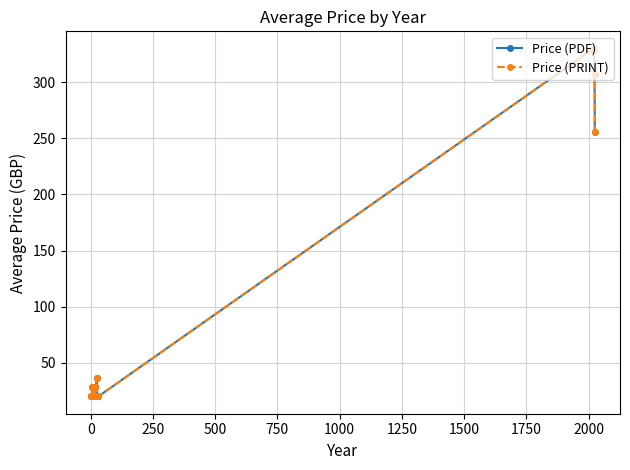

Is this an area chart (filled region under the line)?

No